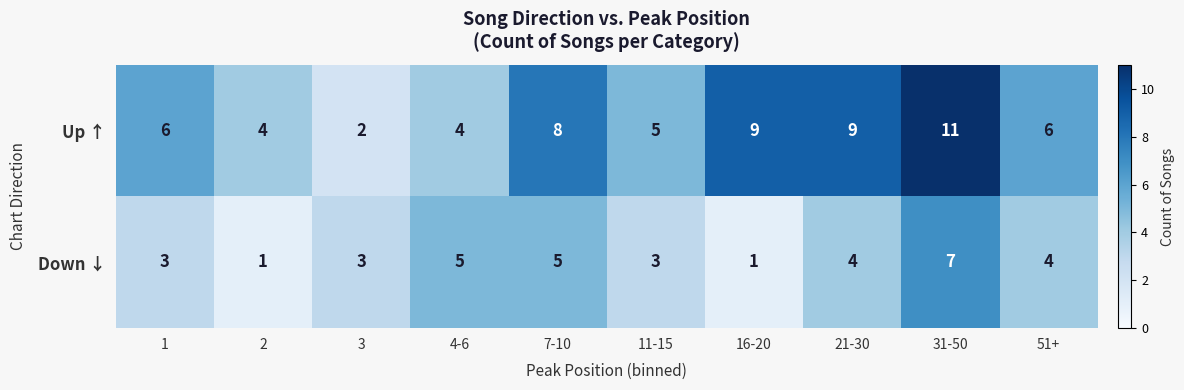

True or false: Down ↓ has a value of 9 at 7-10.

False